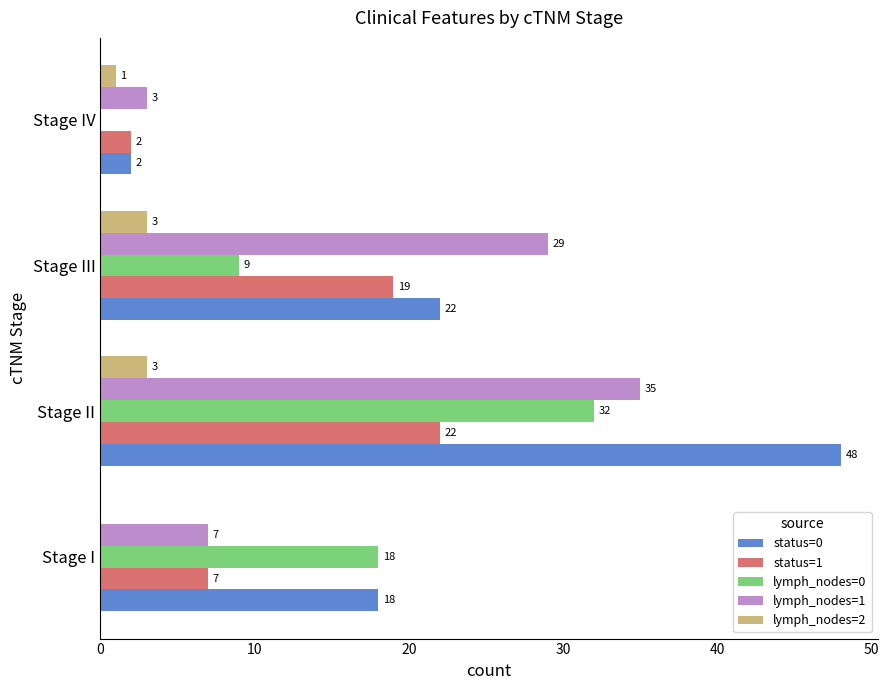

At which label does lymph_nodes=1 reach its peak?

Stage II